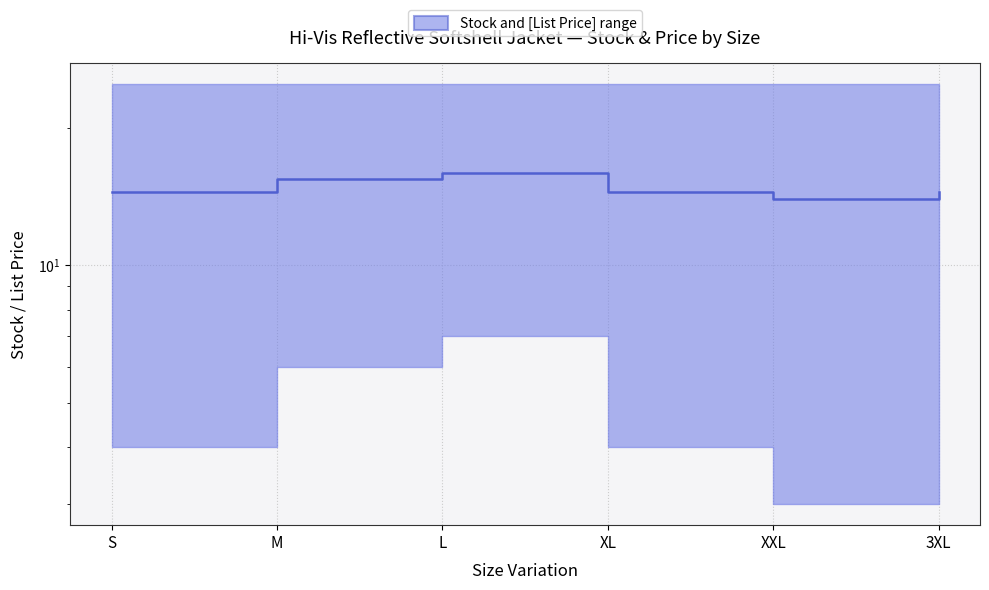

Reading left to right, extract all data points from this chart.

S=14.5	M=15.5	L=16.0	XL=14.5	XXL=14.0	3XL=14.5